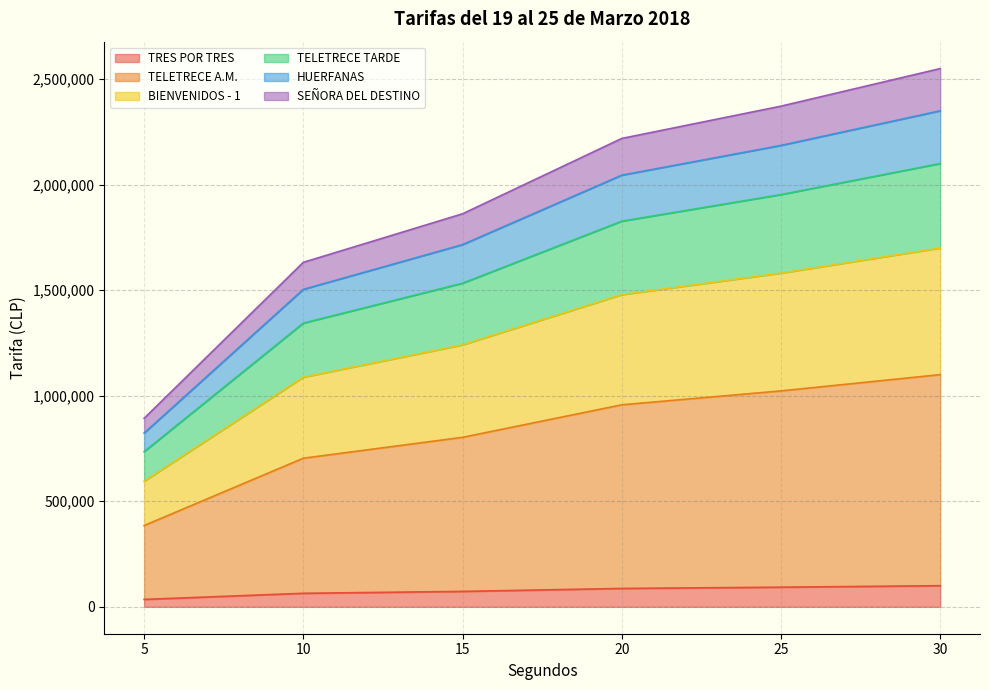

What are all the series names shown in the legend?

TRES POR TRES, TELETRECE A.M., BIENVENIDOS - 1, TELETRECE TARDE, HUERFANAS, SEÑORA DEL DESTINO